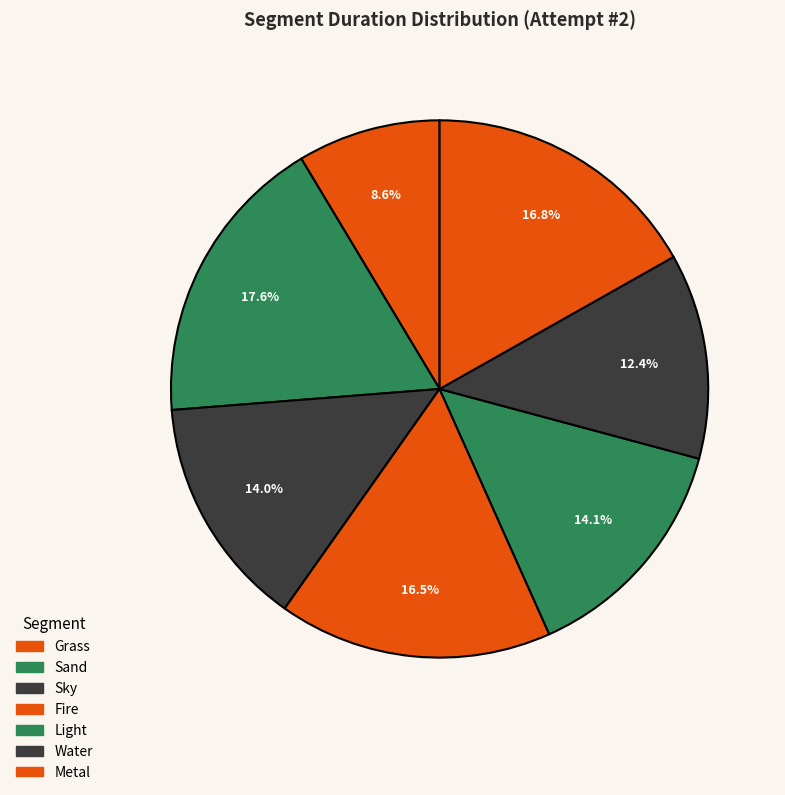

Count the number of slices in the pie.

7